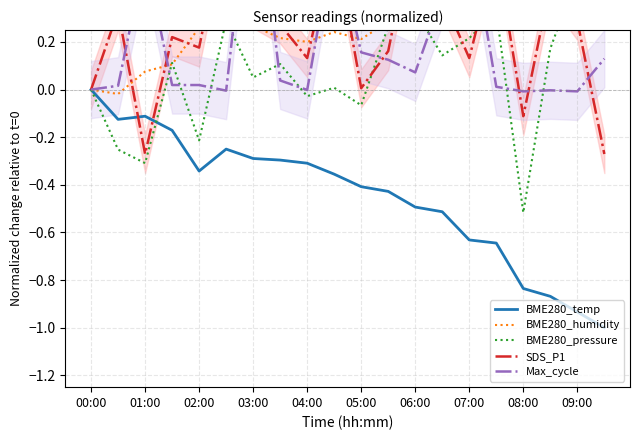

True or false: BME280_humidity and BME280_temp cross at least once.

False